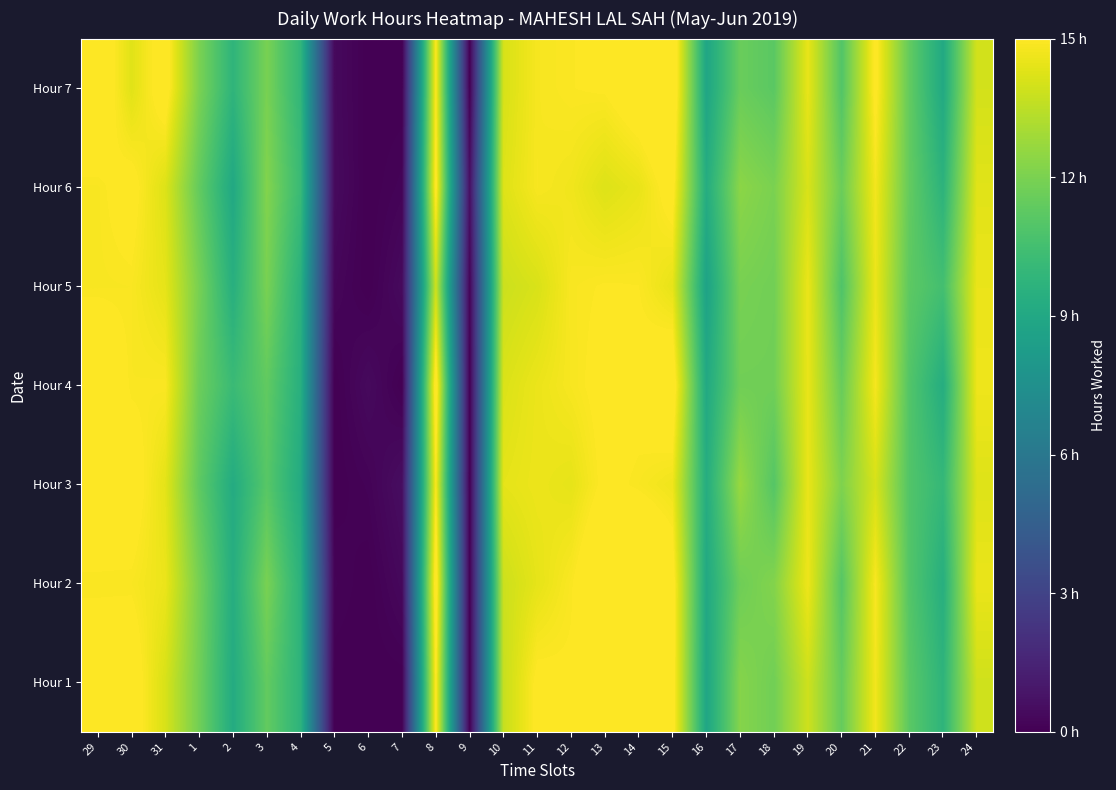

List the series in order of their peak value, highest first.

Hour 2, Hour 7, Hour 4, Hour 1, Hour 3, Hour 6, Hour 5